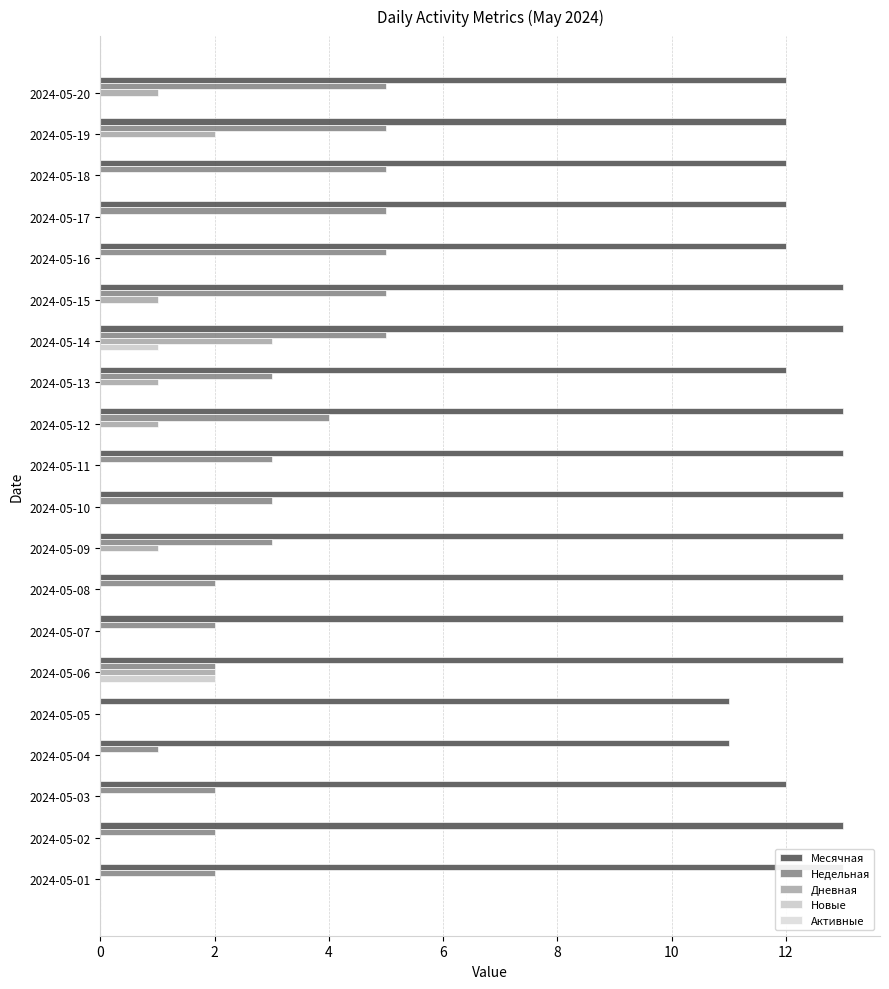

At 10, list the series in order from smallest to largest.

Новые, Активные, Дневная, Недельная, Месячная